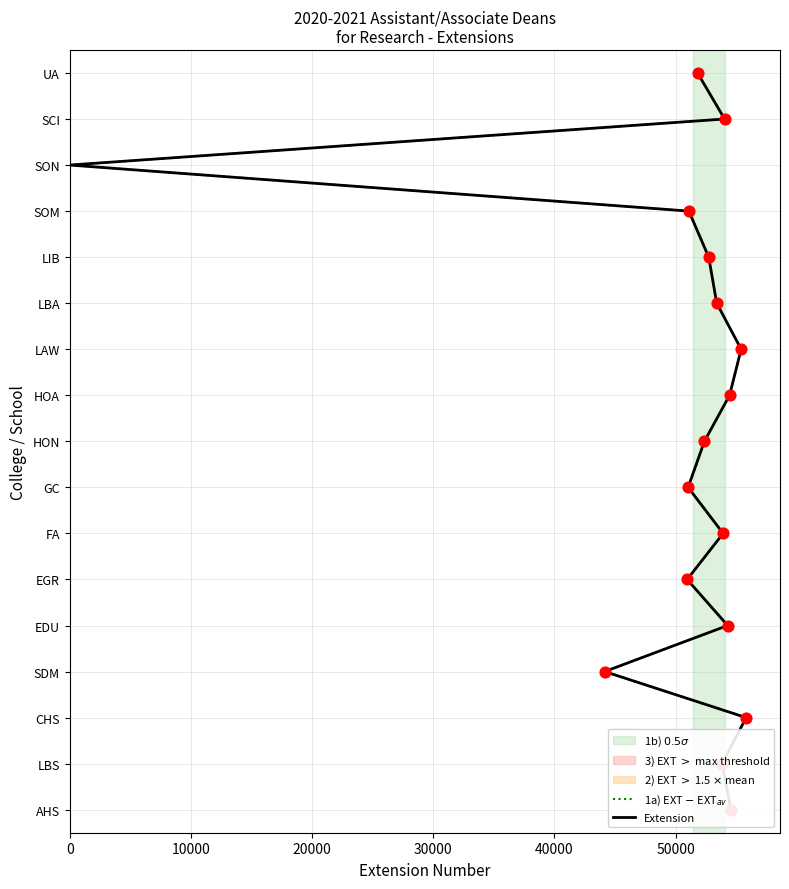

Which series has the largest Y range (max minus min)?

1a) EXT $-$ EXT$_{av}$